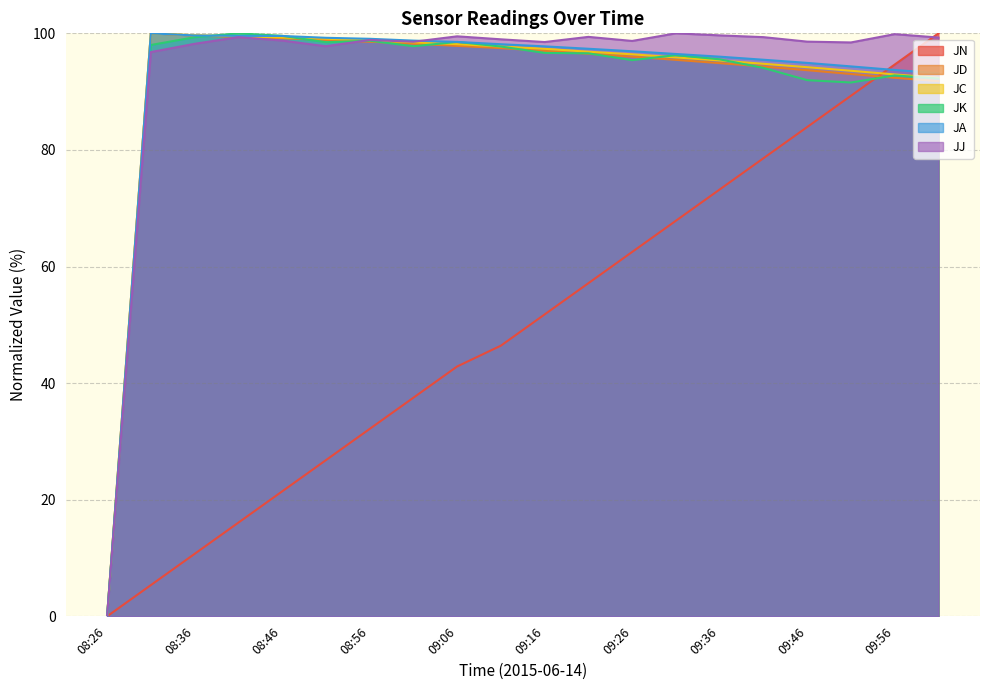

What is the total value across all series at 09:56?

566.3